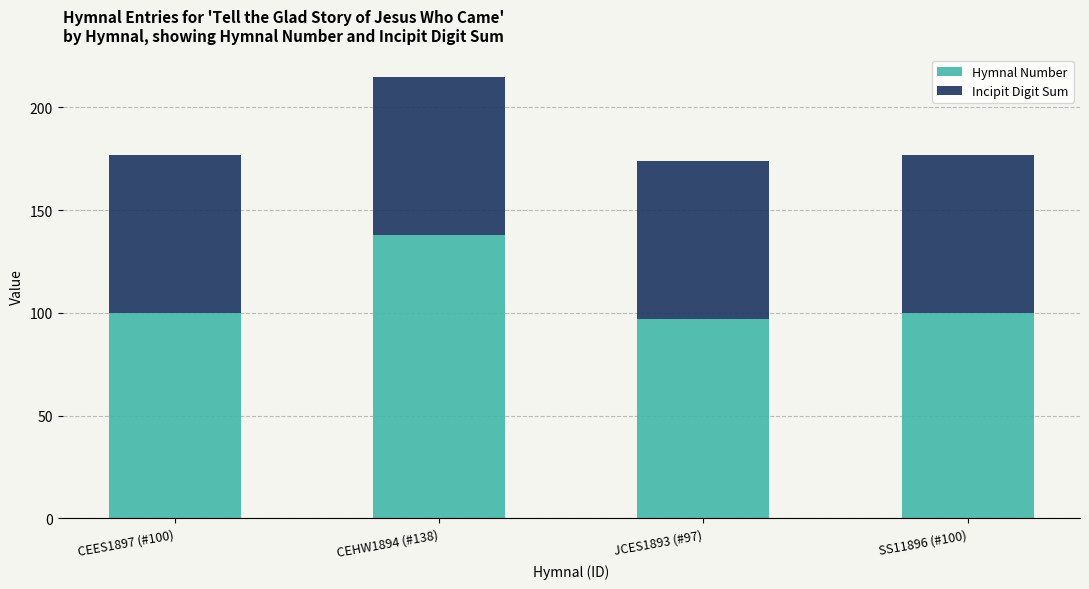

The Hymnal Number series shows 162 at JCES1893 (#97). True or false?

False